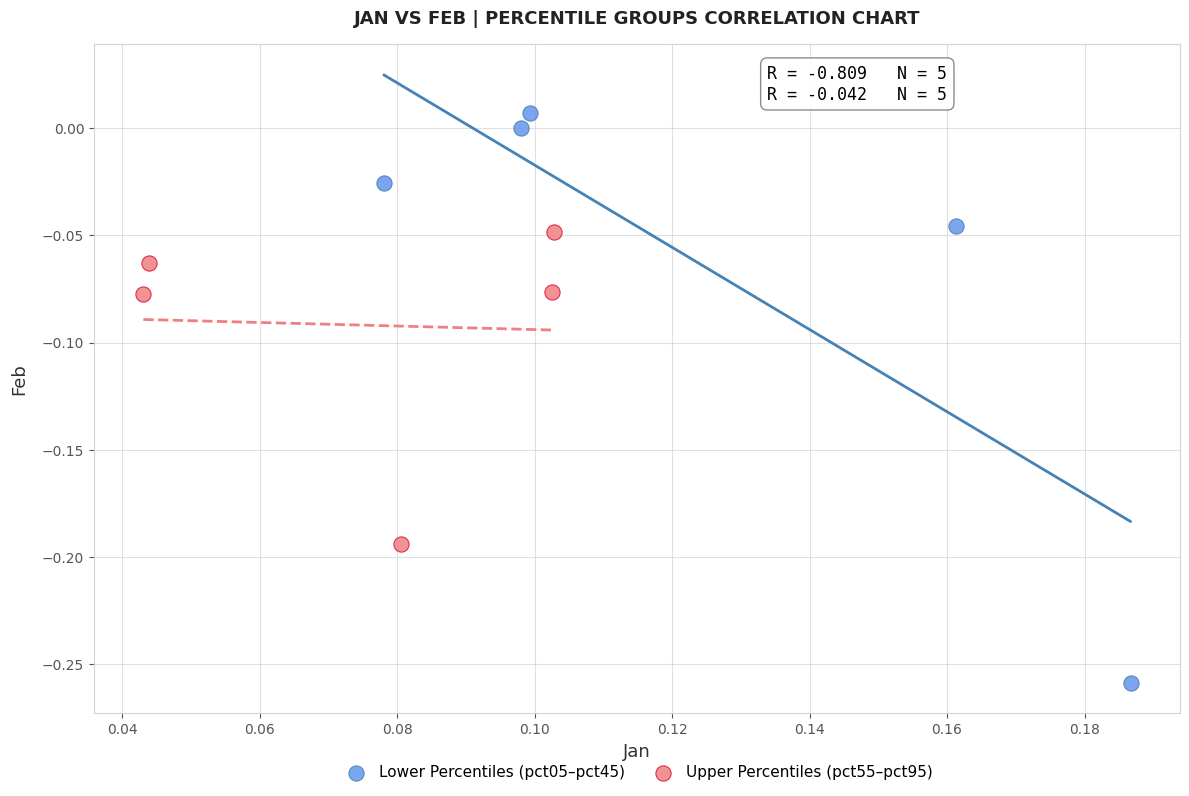

Which series has the largest Y range (max minus min)?

Lower Percentiles (pct05–pct45)